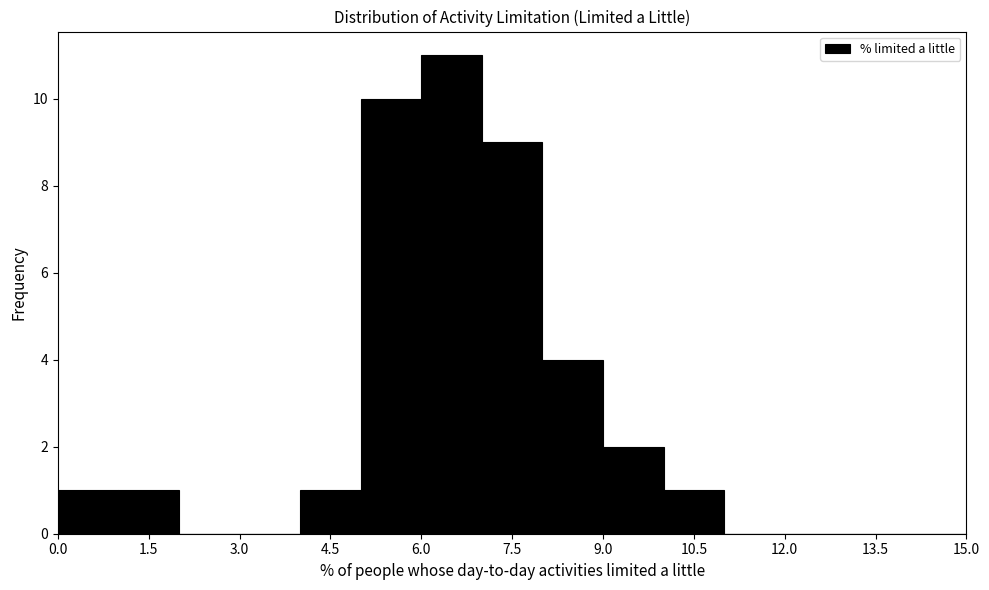

How tall is the bar that spans 4 to 5 on the x-axis? The values are not printed on the chart, so give them approximately, as read against the axis.

1